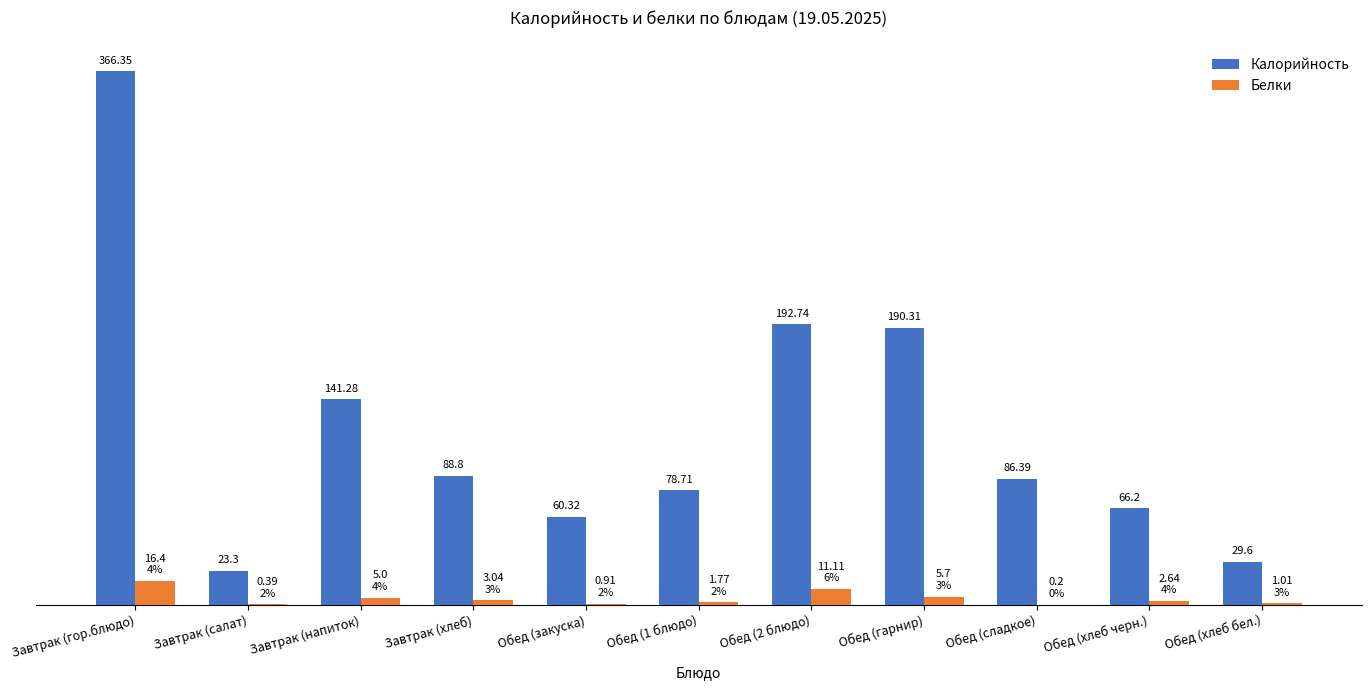

Which label corresponds to the largest value in the chart?

Завтрак (гор.блюдо)